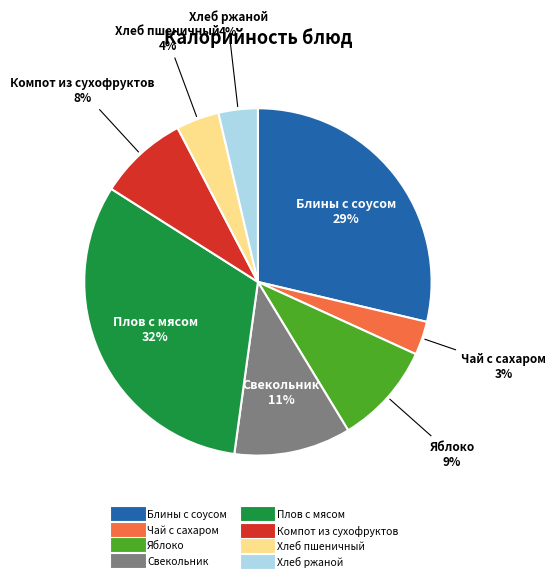

The Яблоко slice represents 9% of the pie. True or false?

True